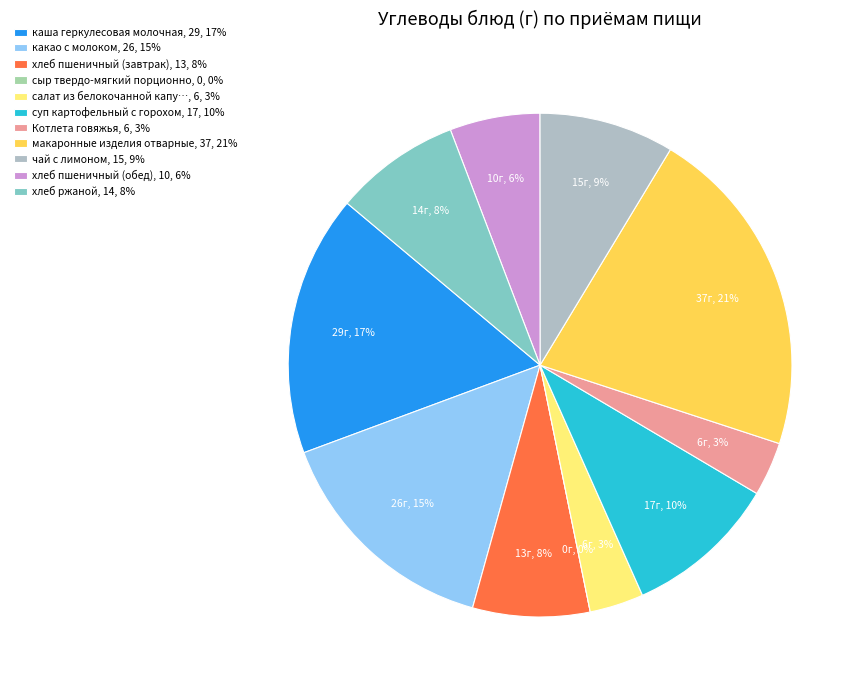

Is it true that сыр твердо-мягкий порционно is 1% of the pie?

False